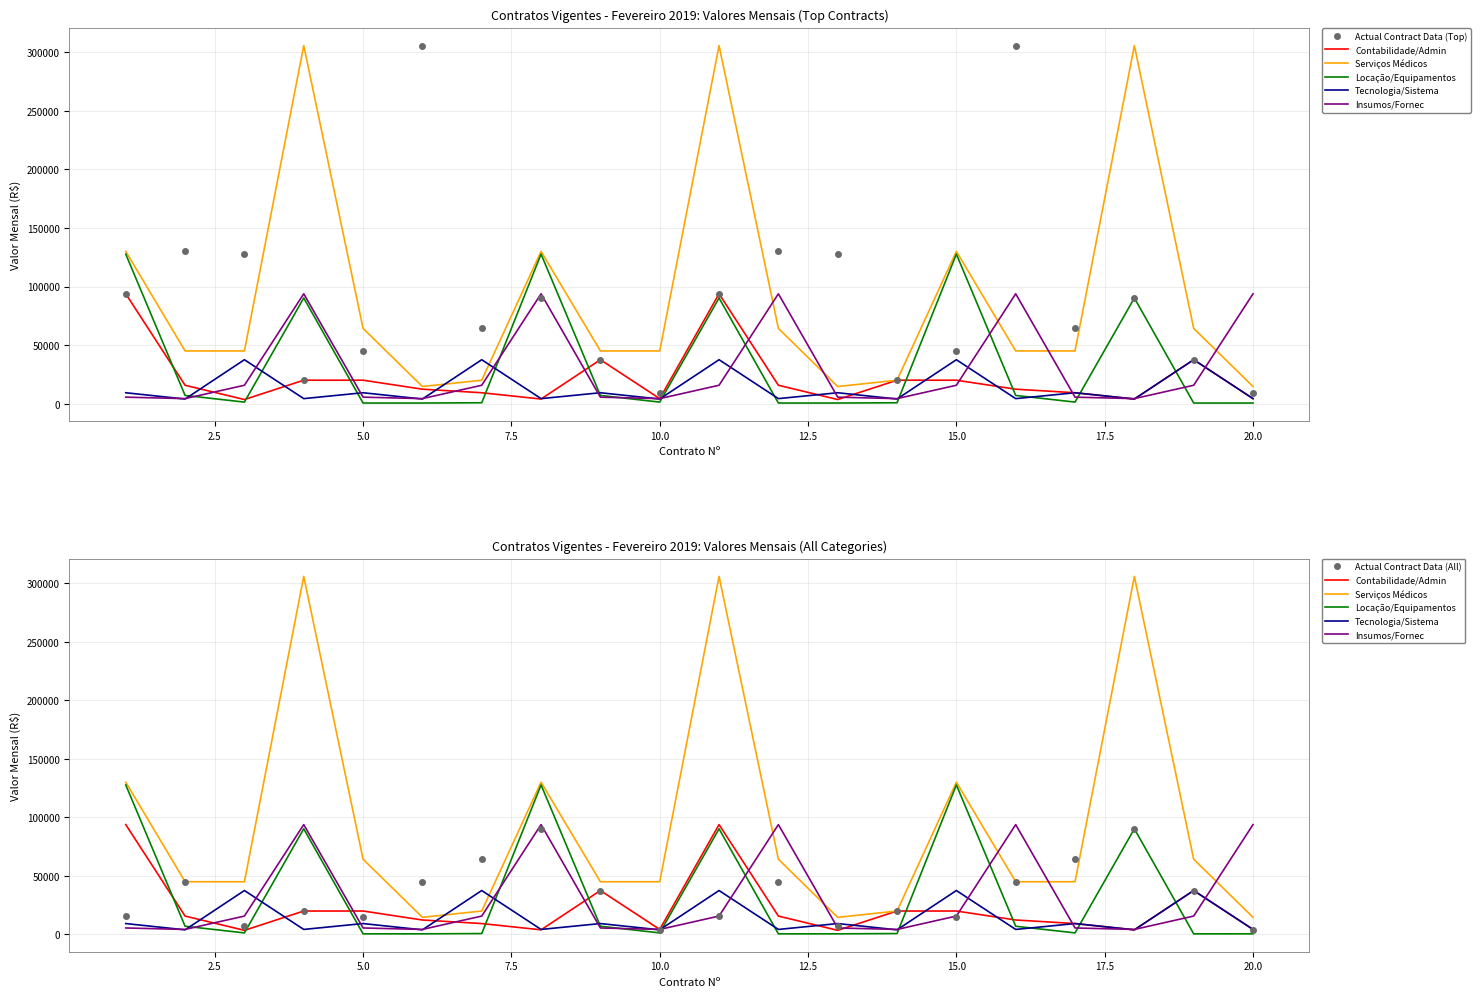

True or false: Tecnologia/Sistema and Locação/Equipamentos intersect in this chart.

True